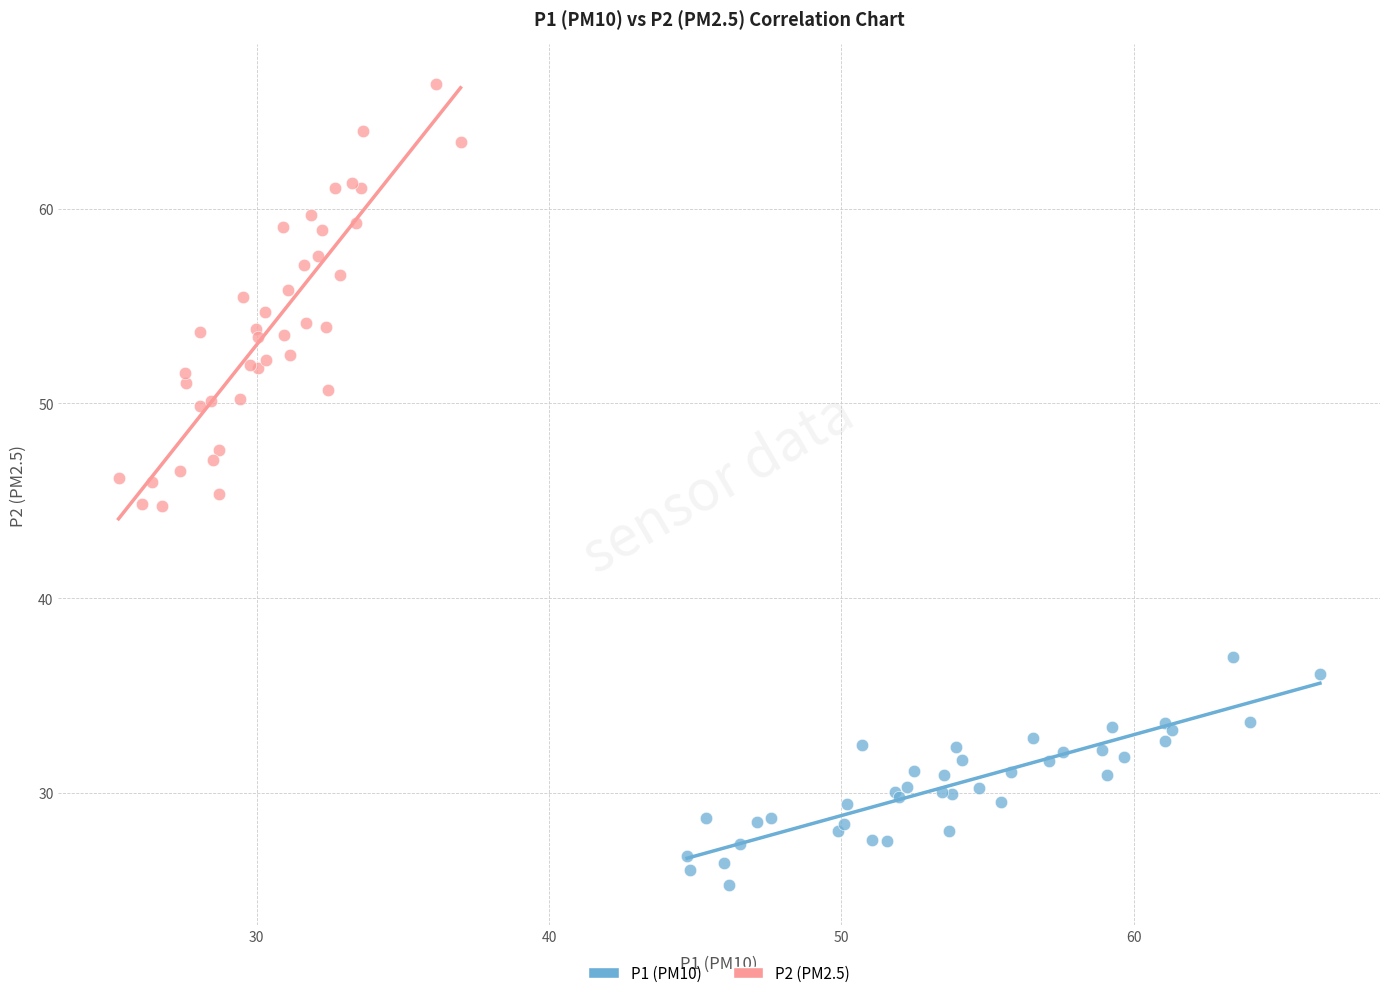

What are all the series names shown in the legend?

P1 (PM10), P2 (PM2.5)